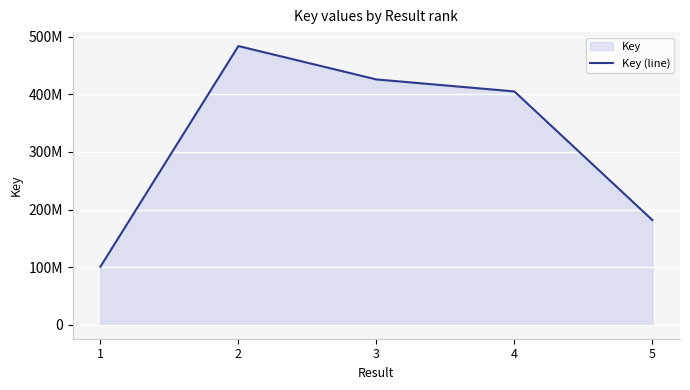

True or false: the data has more than 1 interior local peaks.

False